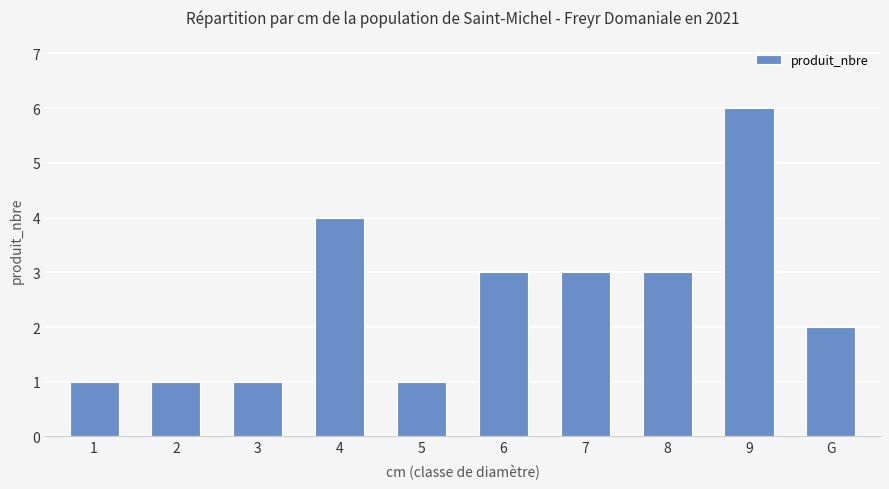

The value at 3 is 2. True or false?

False